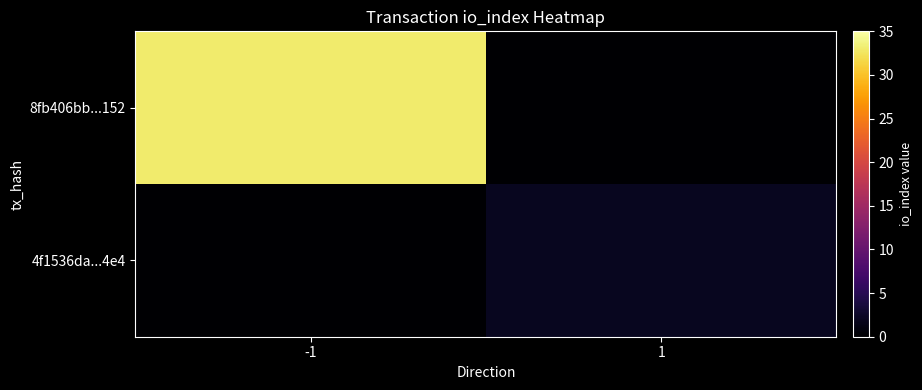

How many series are shown in this chart?

2